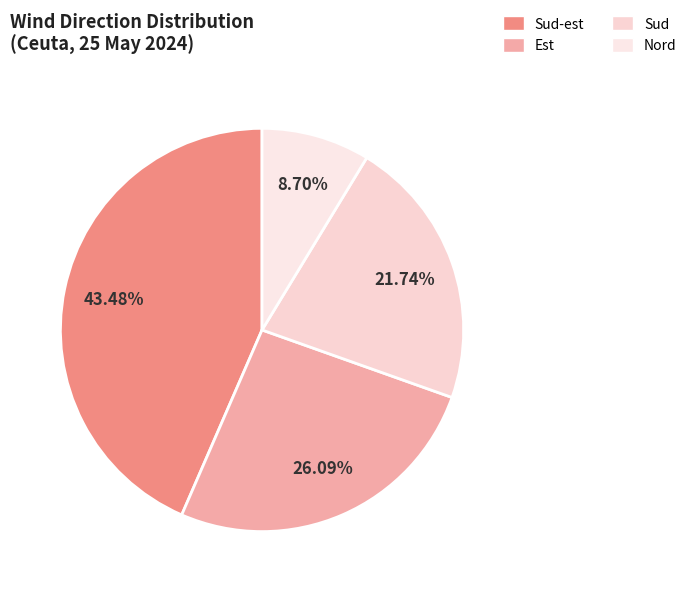

How many slices are in this pie chart?

4